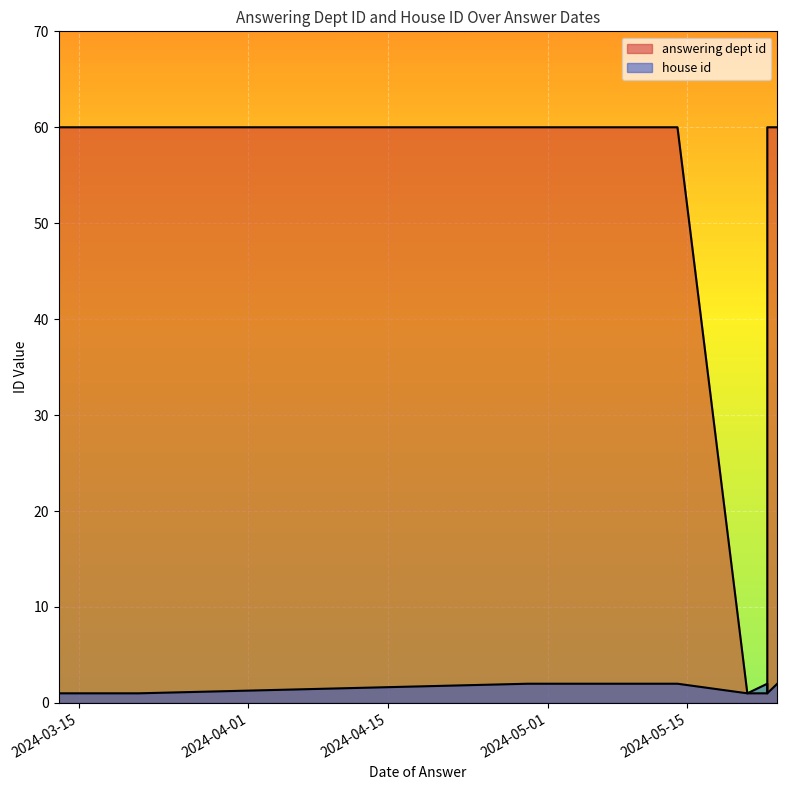

How many house id values are between 1 and 2?

10